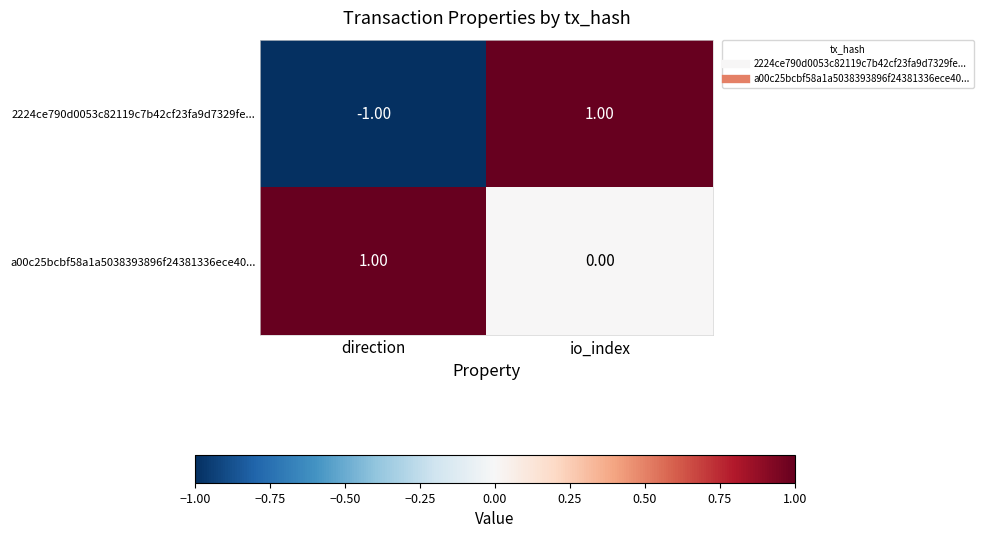

Which series has the largest total across all categories?

a00c25bcbf58a1a5038393896f24381336ece40...